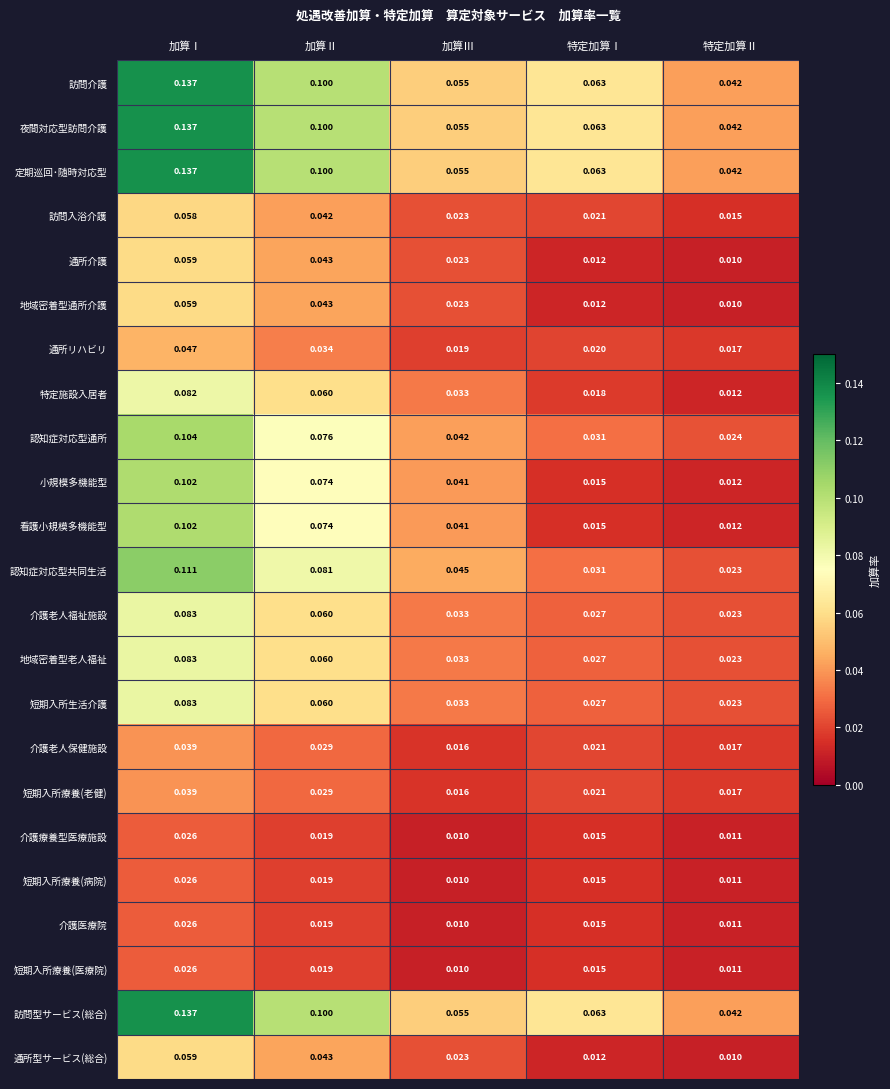

At how many categories does at least one series exceed 0?

5